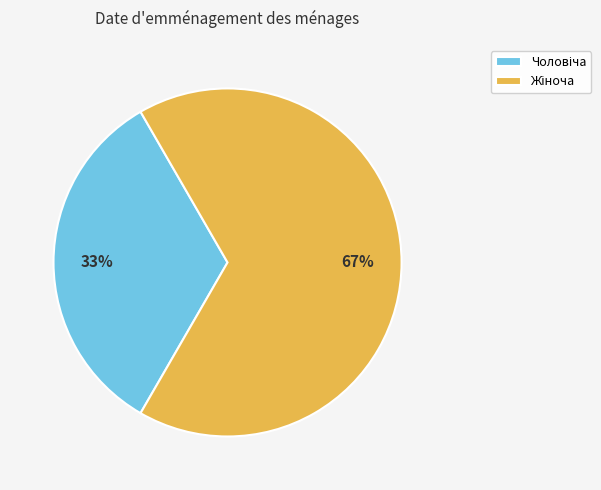

To the nearest percent, what is the average slice percentage?

50%